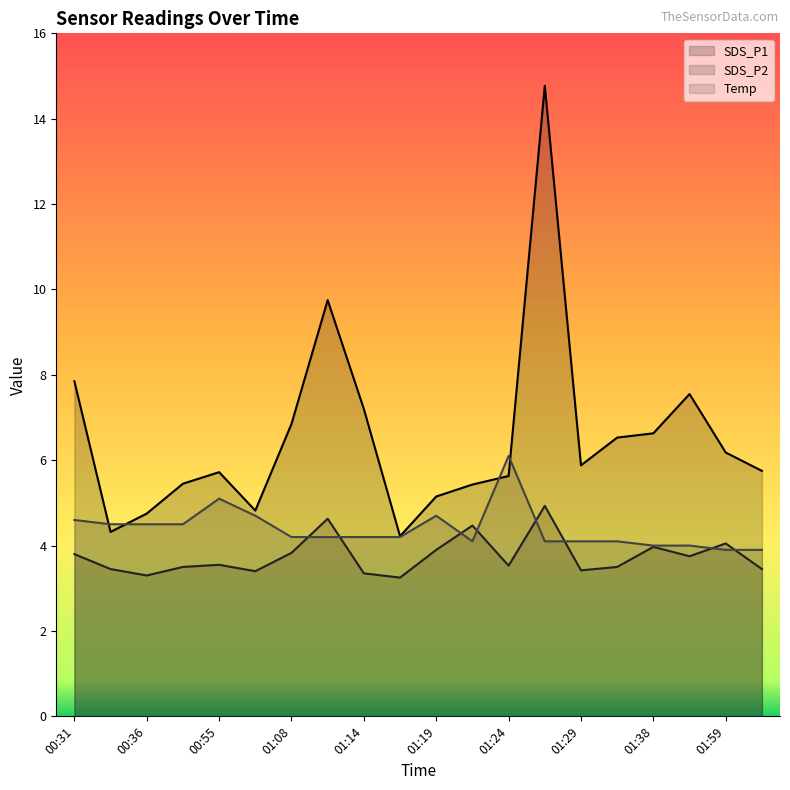

What is the difference between the second highest and minimum values in the SDS_P1 series?

5.5